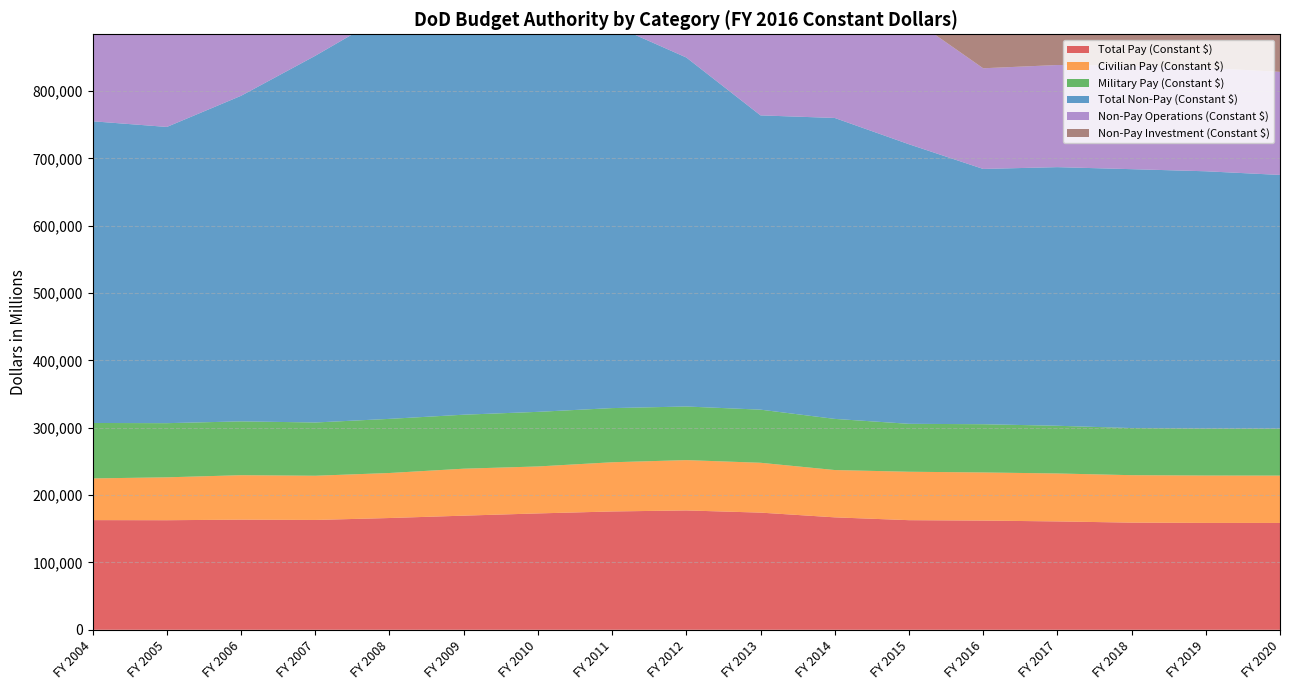

Reading right to left, transcribe all the data shown in this chart.

Total Pay (Constant $): FY 2020=158680	FY 2019=158723	FY 2018=159154	FY 2017=160960	FY 2016=162202	FY 2015=162802	FY 2014=167003	FY 2013=174023	FY 2012=177266	FY 2011=175741	FY 2010=172839	FY 2009=169517	FY 2008=166002	FY 2007=163131	FY 2006=163566	FY 2005=162739	FY 2004=162891
Civilian Pay (Constant $): FY 2020=70306	FY 2019=70358	FY 2018=70471	FY 2017=71205	FY 2016=71472	FY 2015=71922	FY 2014=70250	FY 2013=74024	FY 2012=74738	FY 2011=73055	FY 2010=69737	FY 2009=69736	FY 2008=66862	FY 2007=65648	FY 2006=66024	FY 2005=63685	FY 2004=61937
Military Pay (Constant $): FY 2020=69747	FY 2019=69745	FY 2018=69973	FY 2017=70842	FY 2016=71636	FY 2015=71177	FY 2014=75964	FY 2013=78889	FY 2012=79621	FY 2011=80459	FY 2010=81094	FY 2009=80179	FY 2008=80388	FY 2007=79093	FY 2006=79954	FY 2005=80436	FY 2004=82338
Total Non-Pay (Constant $): FY 2020=376792	FY 2019=382140	FY 2018=384488	FY 2017=384090	FY 2016=379116	FY 2015=415184	FY 2014=446918	FY 2013=437031	FY 2012=518307	FY 2011=569393	FY 2010=592379	FY 2009=578576	FY 2008=603042	FY 2007=544611	FY 2006=483511	FY 2005=439950	FY 2004=448056
Non-Pay Operations (Constant $): FY 2020=153063	FY 2019=153612	FY 2018=153940	FY 2017=151659	FY 2016=149506	FY 2015=189872	FY 2014=220056	FY 2013=208402	FY 2012=247860	FY 2011=267053	FY 2010=266791	FY 2009=246781	FY 2008=246359	FY 2007=228372	FY 2006=205448	FY 2005=178915	FY 2004=208493
Non-Pay Investment (Constant $): FY 2020=170602	FY 2019=175742	FY 2018=177843	FY 2017=179622	FY 2016=176033	FY 2015=167862	FY 2014=169368	FY 2013=168790	FY 2012=205165	FY 2011=234142	FY 2010=256493	FY 2009=263468	FY 2008=294263	FY 2007=255620	FY 2006=217261	FY 2005=205607	FY 2004=187784